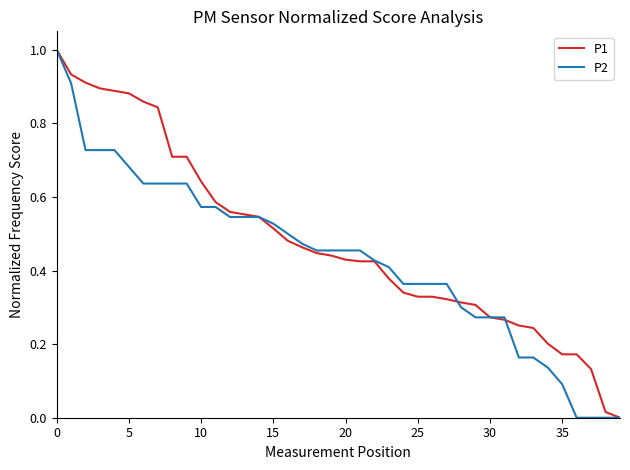

What are all the series names shown in the legend?

P1, P2